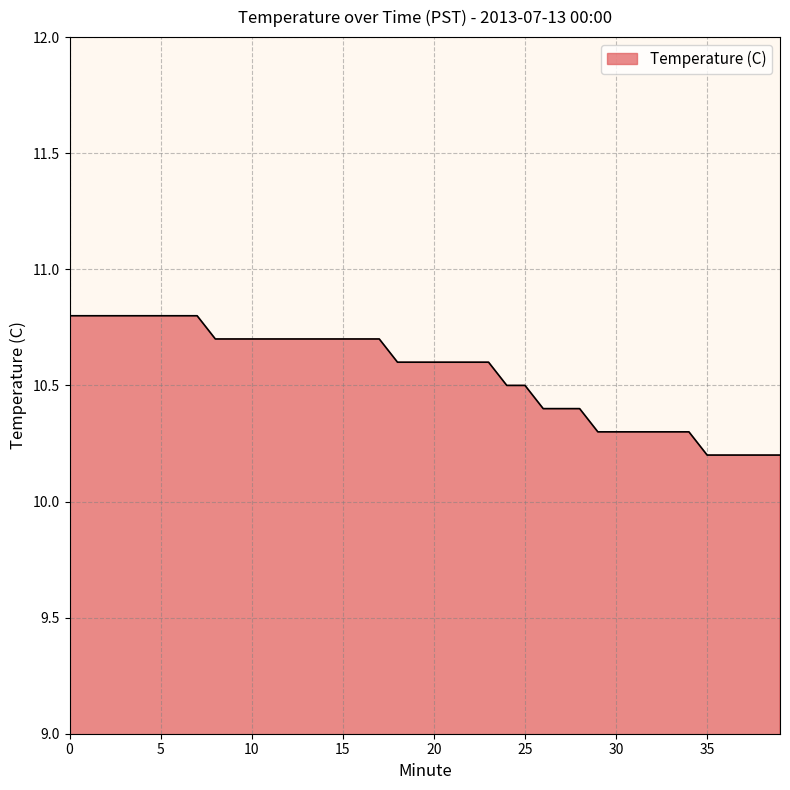

Reading left to right, what are all the values shown in this chart?

10.8	10.8	10.8	10.8	10.8	10.8	10.8	10.8	10.7	10.7	10.7	10.7	10.7	10.7	10.7	10.7	10.7	10.7	10.6	10.6	10.6	10.6	10.6	10.6	10.5	10.5	10.4	10.4	10.4	10.3	10.3	10.3	10.3	10.3	10.3	10.2	10.2	10.2	10.2	10.2